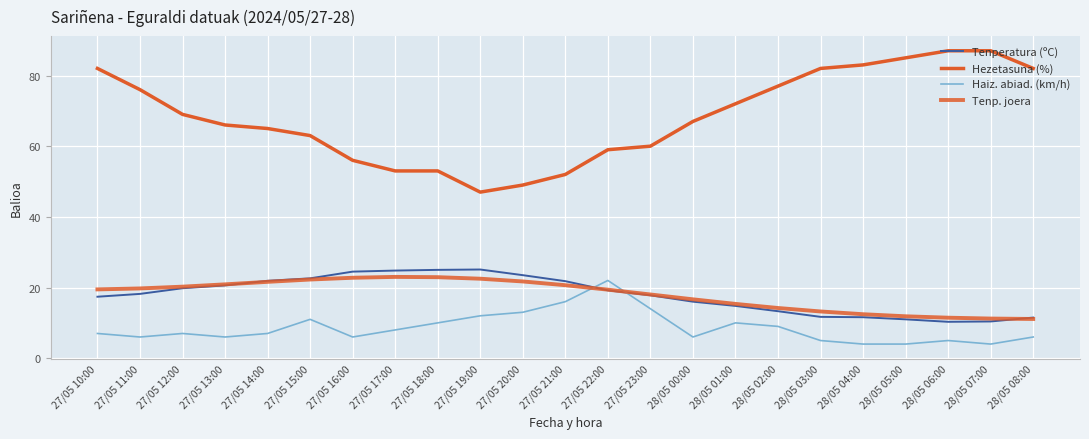

Which category has the highest value in the Tenp. joera series?

27/05 17:00